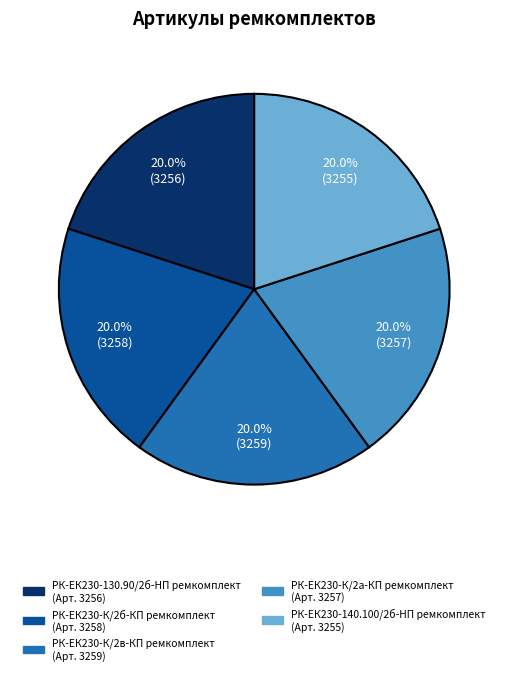

What portion of the pie excludes РК-ЕК230-К/2в-КП ремкомплект?

80.0%